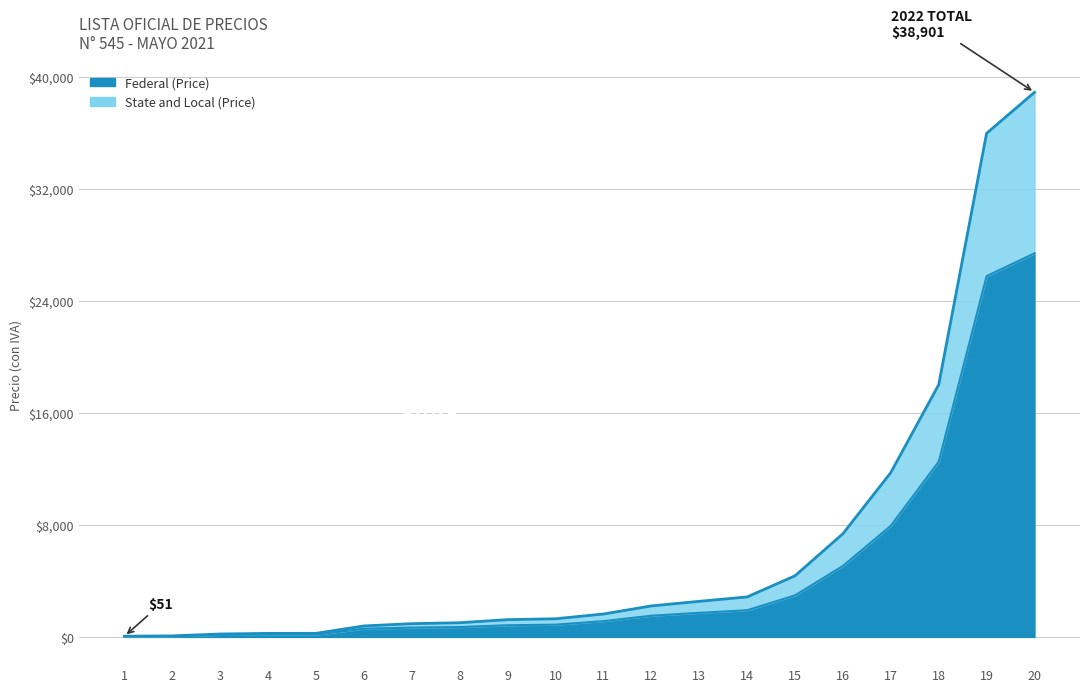

The value of Federal (Price) at 15 is 4677.5. True or false?

False